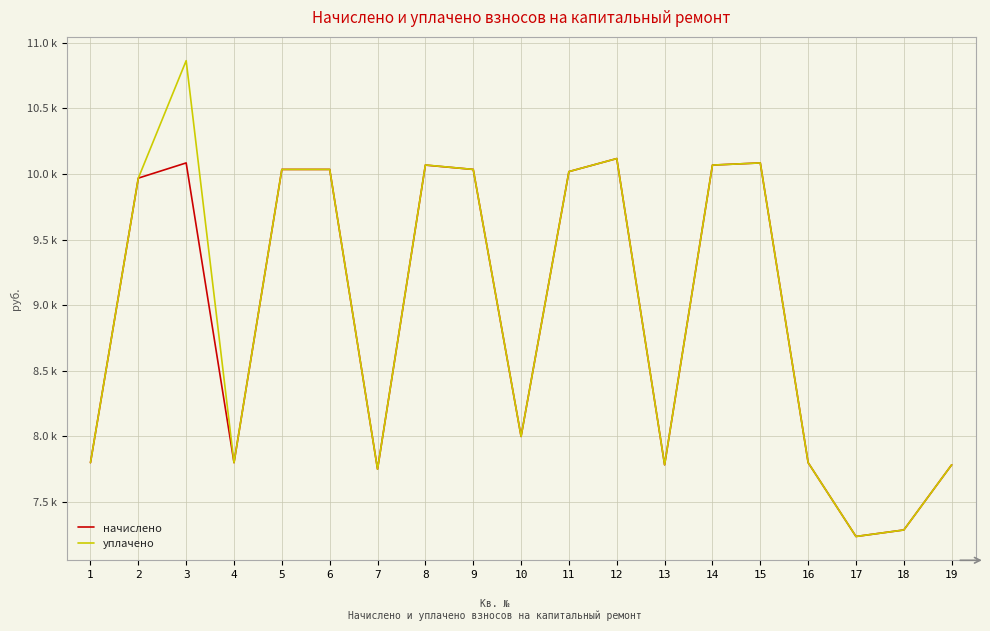

What is the lowest value of the начислено series?

7236.7